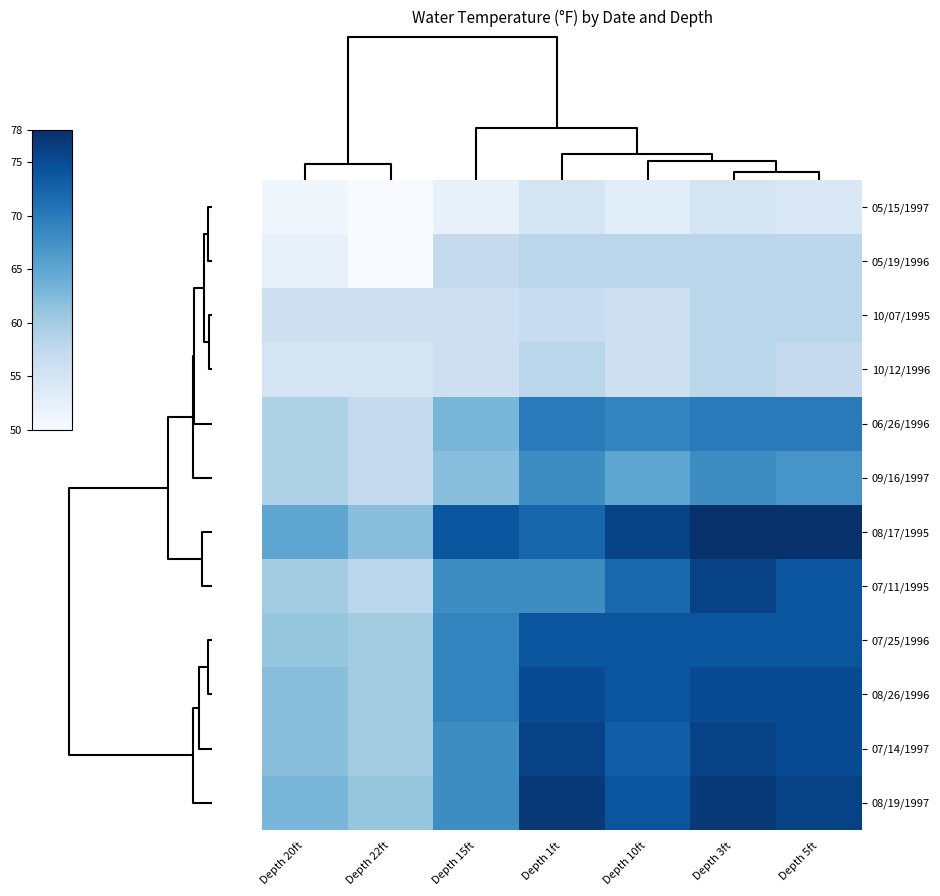

Count the number of data series in this chart.

12